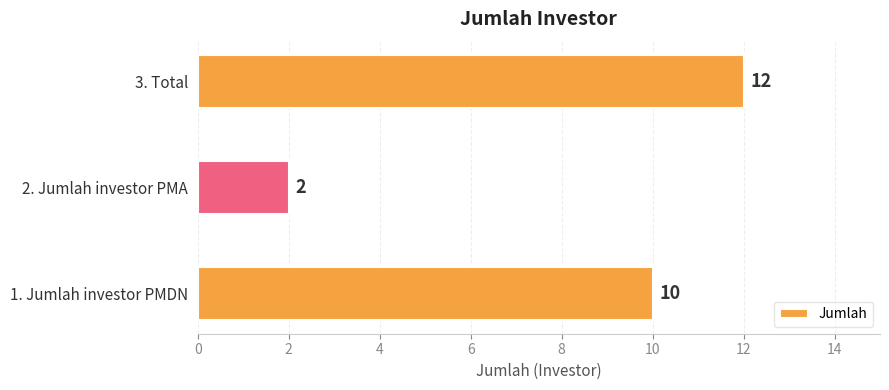

Approximately how many times larger is the value at 3. Total compared to 2. Jumlah investor PMA?

6.0